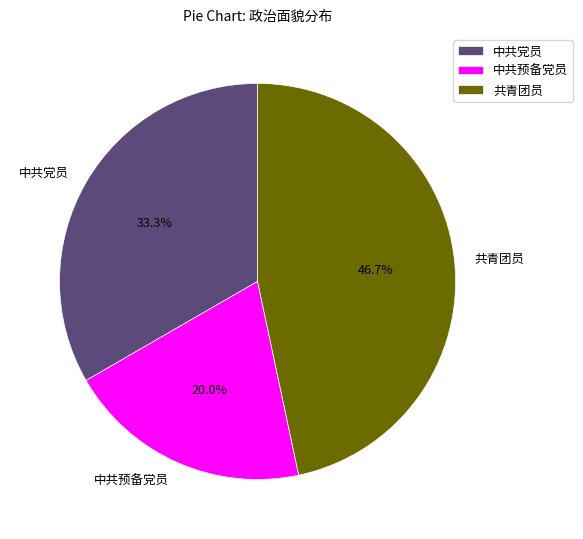

What percentage do 中共党员 and 共青团员 together represent?

80.0%